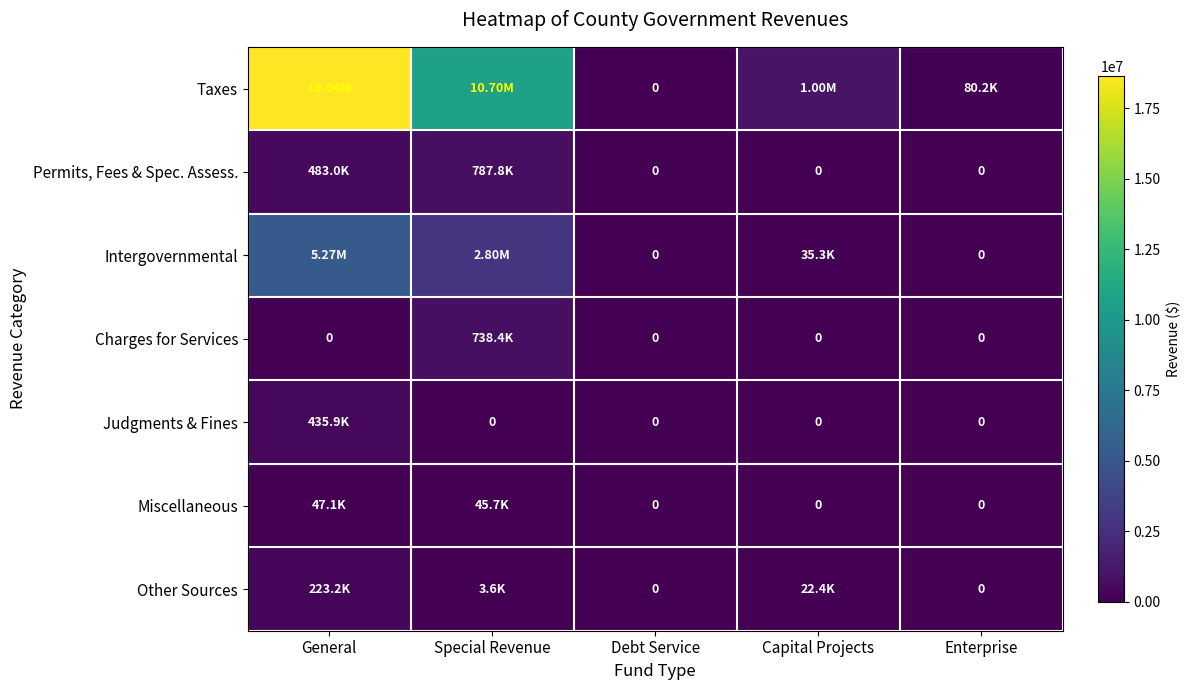

Which has a higher value, Enterprise or Debt Service?

Enterprise